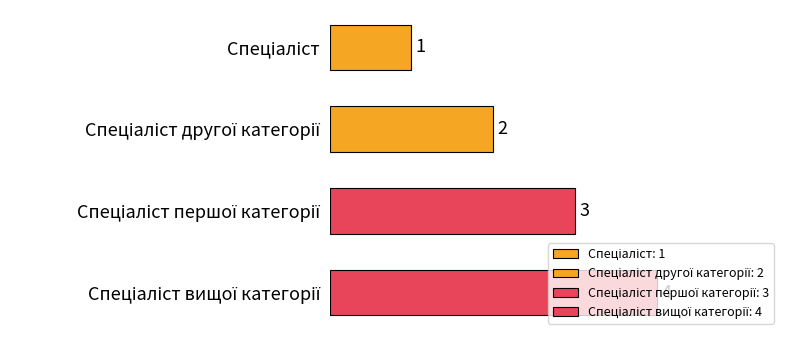

What is the sum of all values?

10